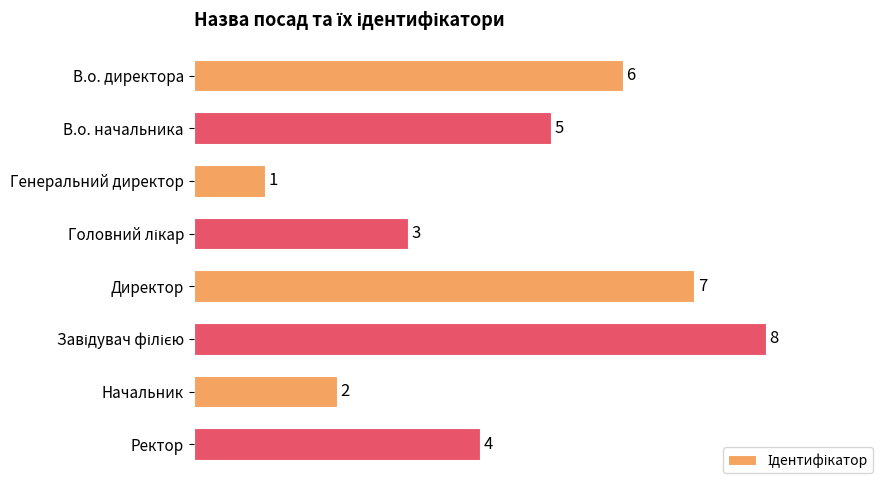

Reading top to bottom, what are all the values shown in this chart?

6	5	1	3	7	8	2	4